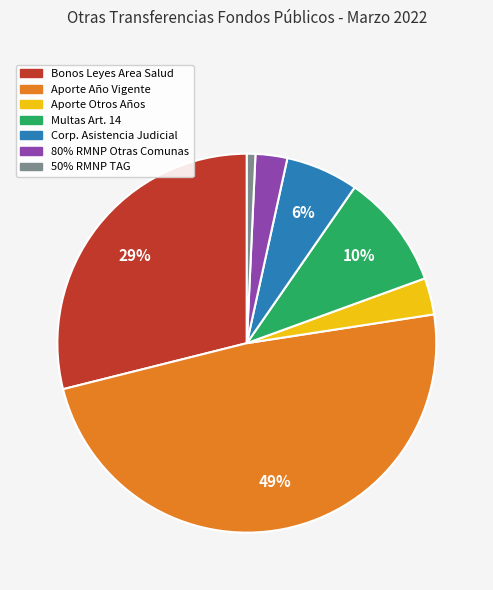

How many slices are in this pie chart?

7